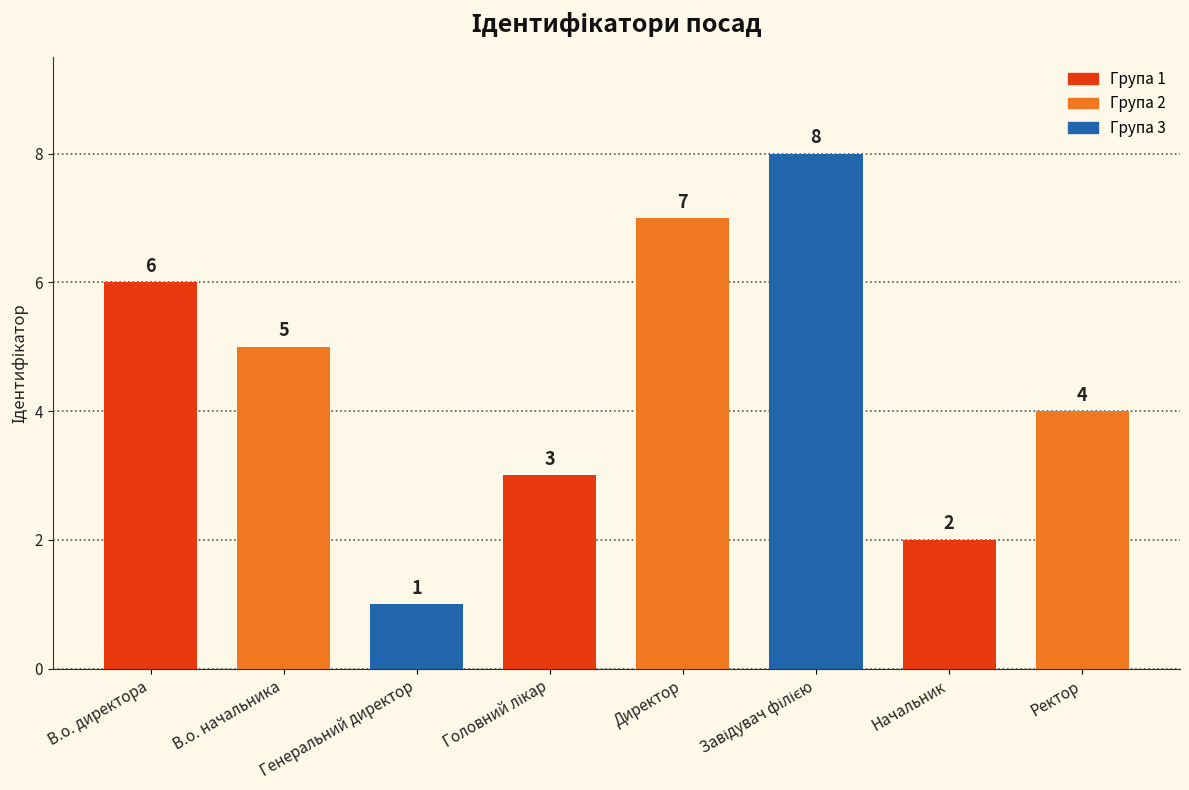

The value at Директор is 7. True or false?

True